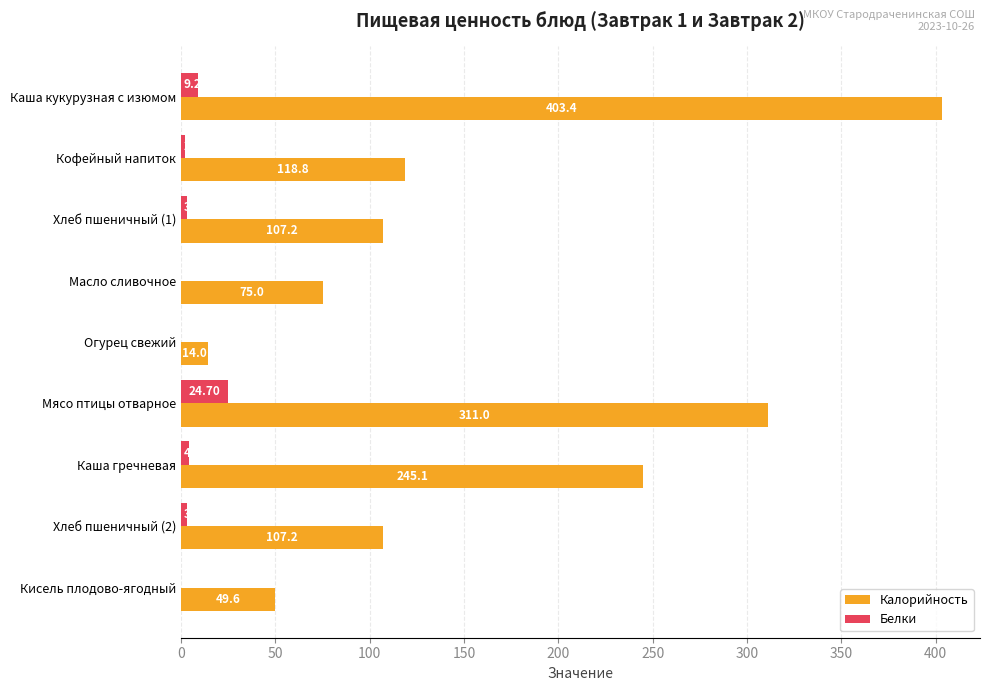

Which series changed the most between Масло сливочное and Мясо птицы отварное?

Калорийность